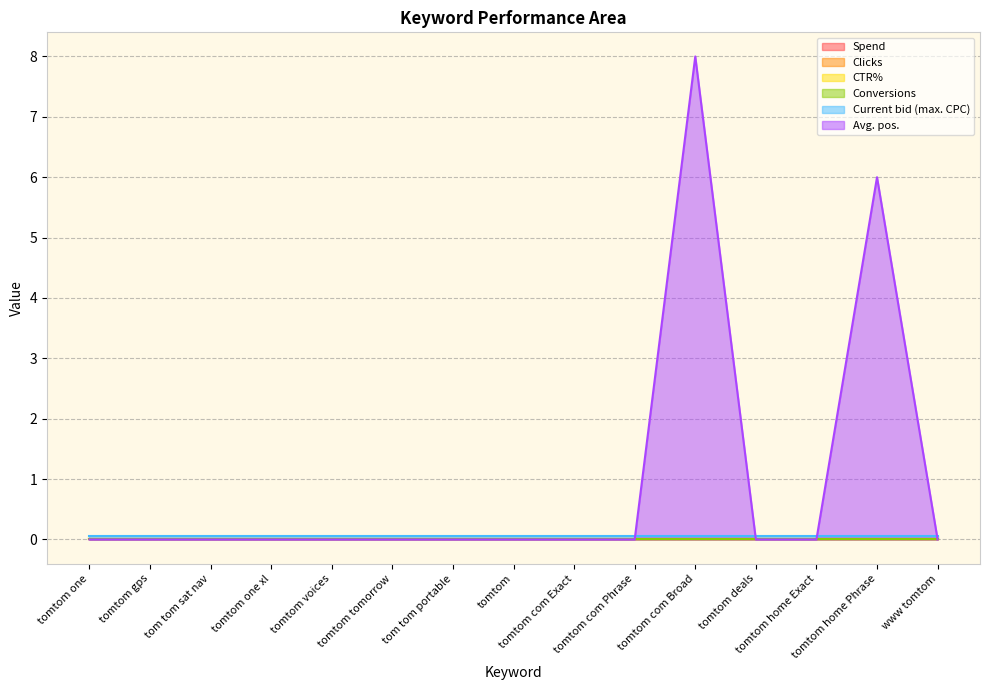

How many categories are shown in the chart?

15